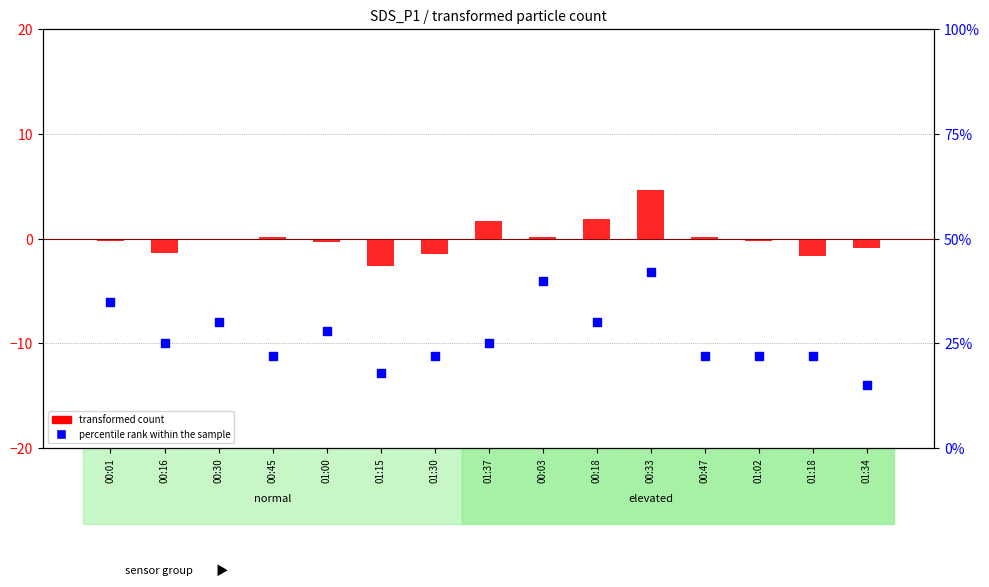

At how many categories does at least one series exceed 33?

3